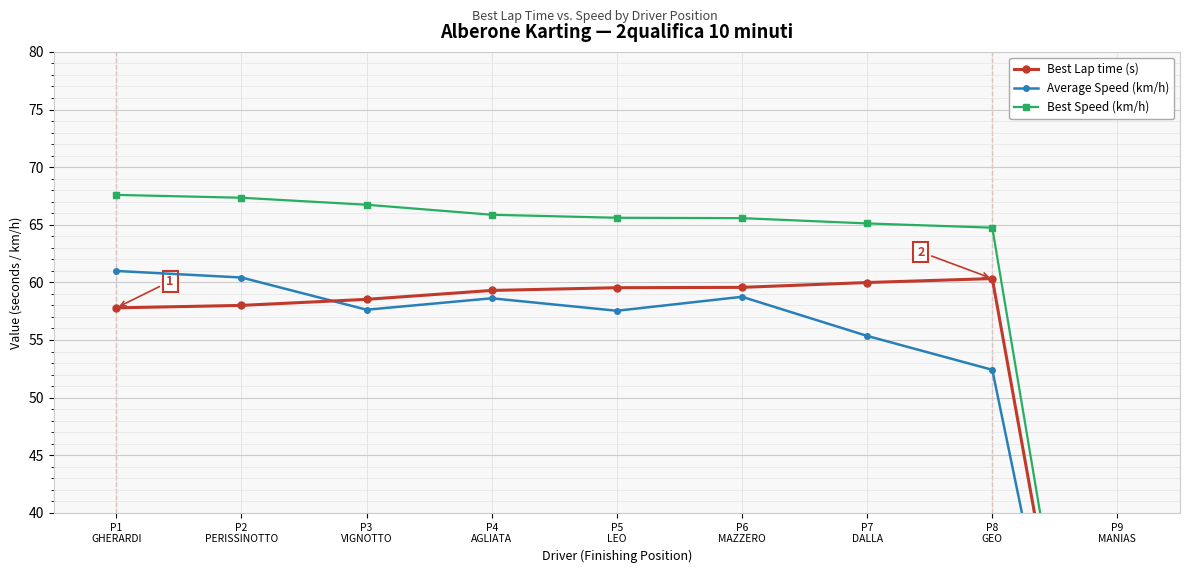

Between P7
DALLA and P9
MANIAS, which series saw the biggest shift?

Best Speed (km/h)